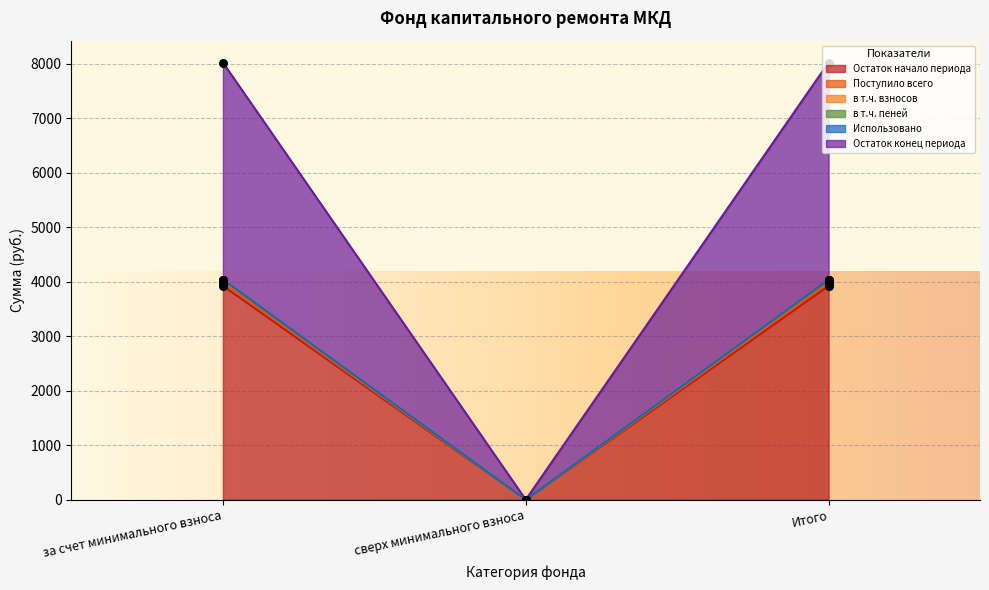

At which category is the sum across all series the highest?

за счет минимального взноса